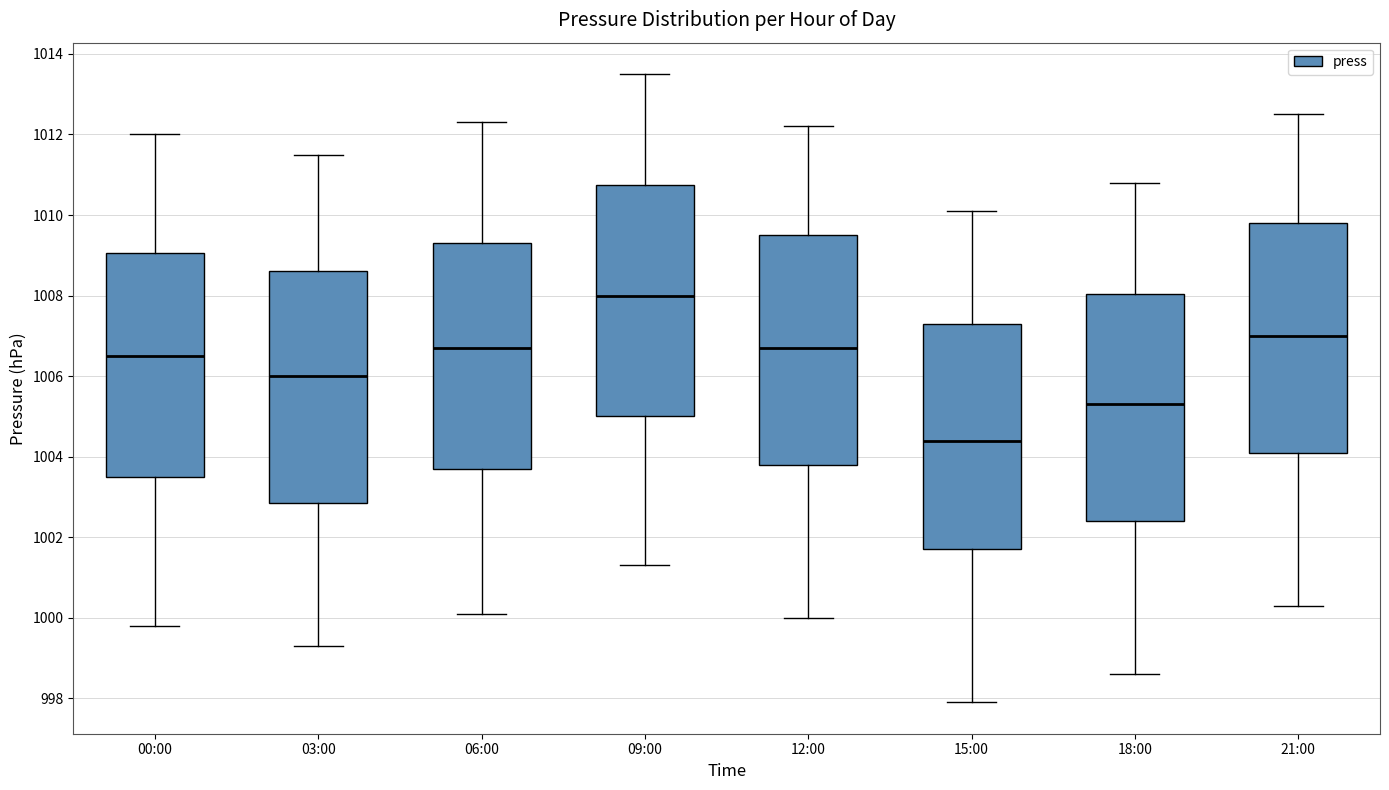

Reading left to right, transcribe this box plot: for each box, give where its median line is, the range the box spans, and where its two whiskers end, as read against the y-axis. The values are not printed on the chart, so give them approximately, as read against the axis.

00:00: median 1006.6, box 1003.6 to 1009.0, whiskers 999.8 to 1012.0
03:00: median 1006.0, box 1002.8 to 1008.6, whiskers 999.4 to 1011.6
06:00: median 1006.8, box 1003.8 to 1009.4, whiskers 1000.2 to 1012.4
09:00: median 1008.0, box 1005.0 to 1010.8, whiskers 1001.4 to 1013.6
12:00: median 1006.8, box 1003.8 to 1009.6, whiskers 1000.0 to 1012.2
15:00: median 1004.4, box 1001.8 to 1007.4, whiskers 998.0 to 1010.2
18:00: median 1005.4, box 1002.4 to 1008.0, whiskers 998.6 to 1010.8
21:00: median 1007.0, box 1004.2 to 1009.8, whiskers 1000.4 to 1012.6